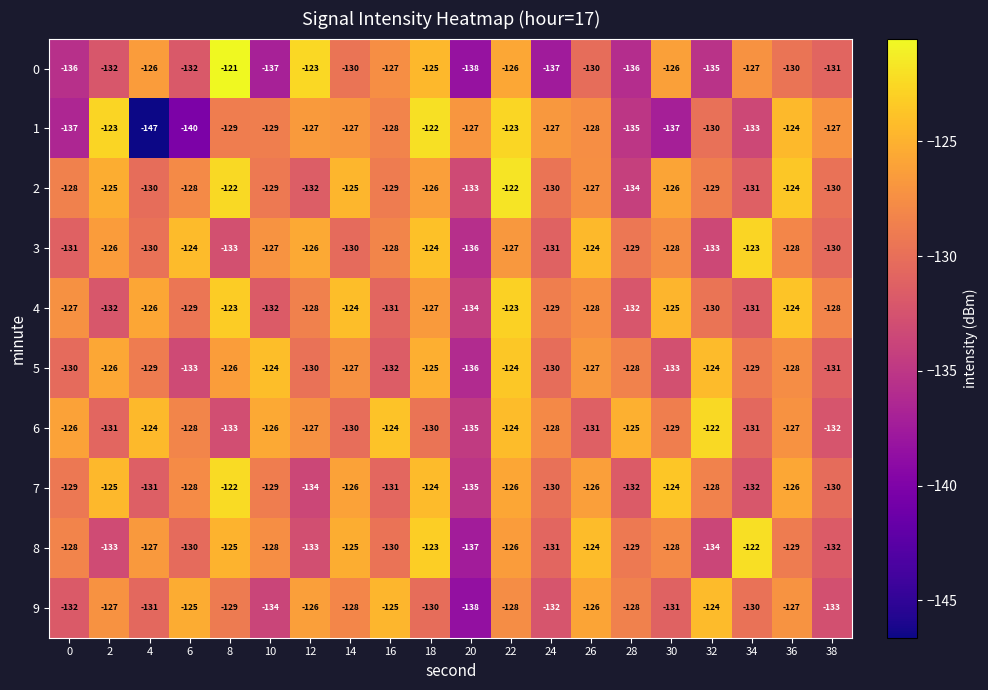

At which category is the sum across all series the highest?

22